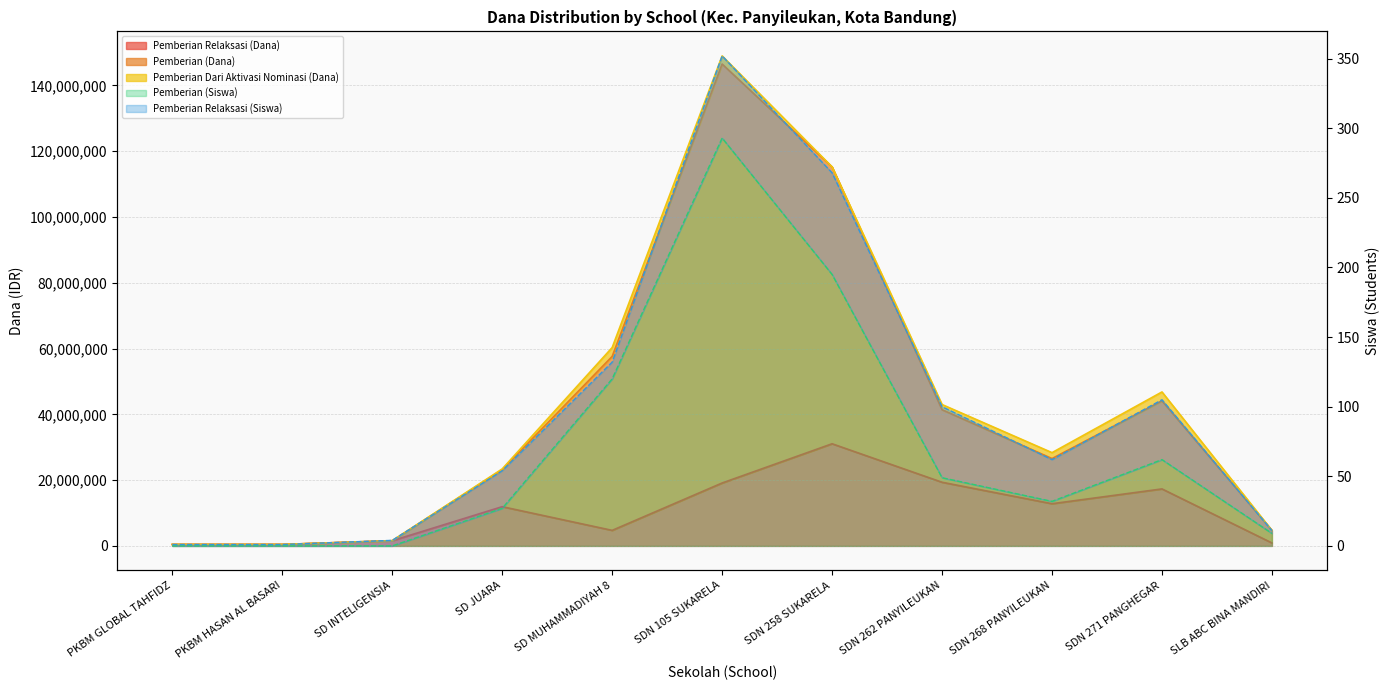

Does the chart display data point markers on the line(s)?

No